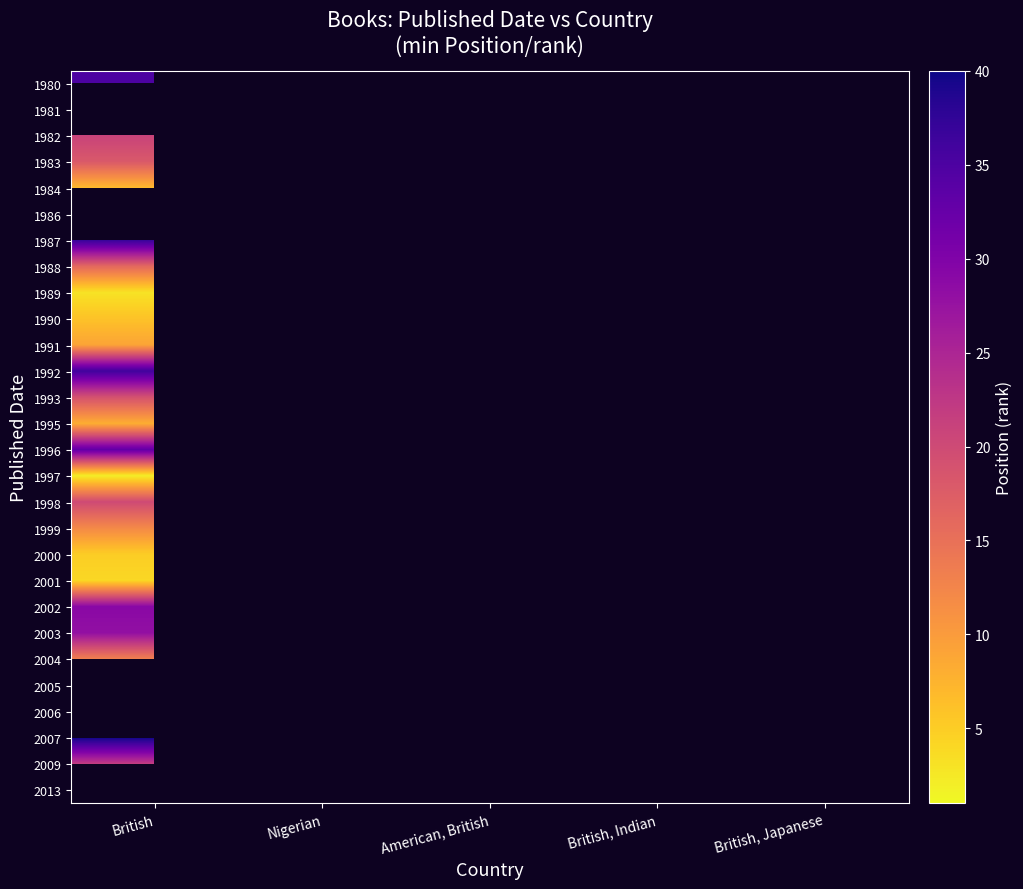

Which category has the lowest value in the 2000 series?

British